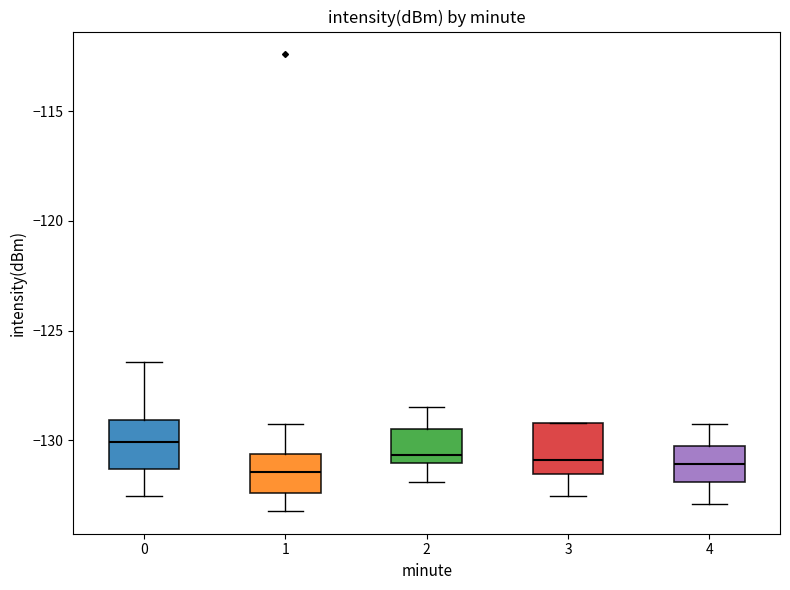

Where does the lower whisker of the box at x = 2 end on the y-axis? The values are not printed on the chart, so give them approximately, as read against the axis.

-132.0